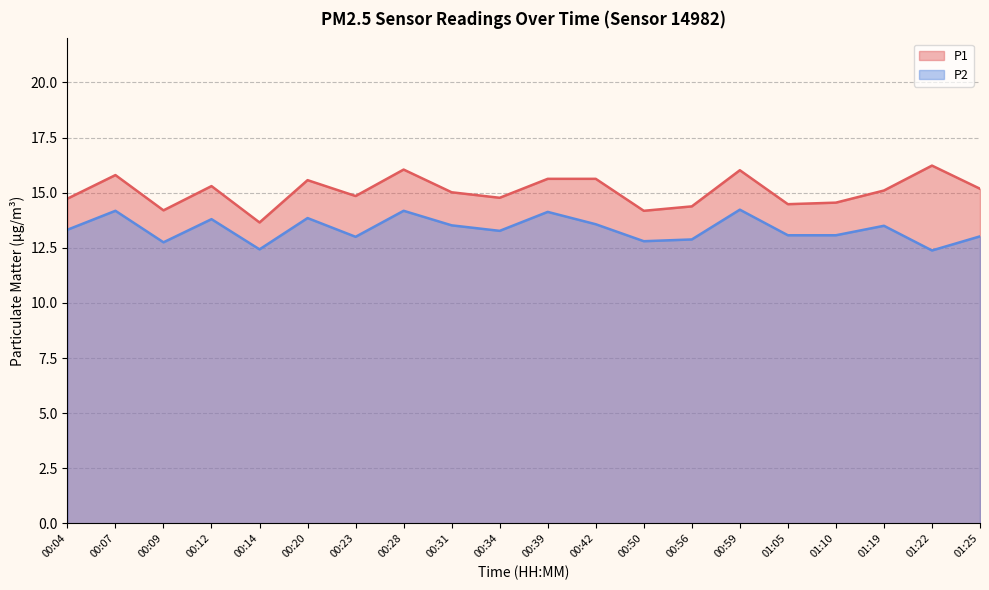

Which series changed the most between 00:12 and 00:39?

P1